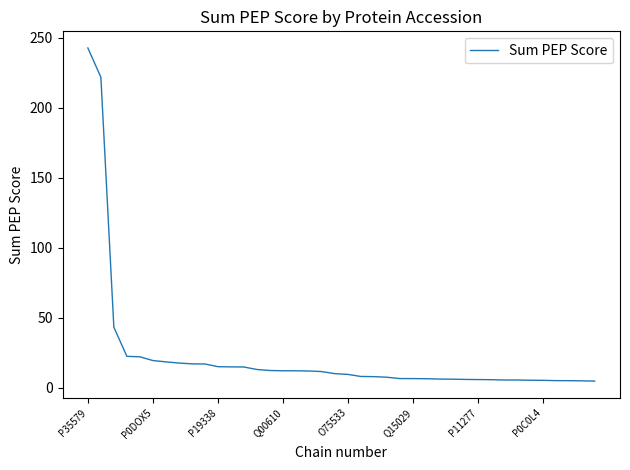

What is the maximum value shown in the chart?

242.7